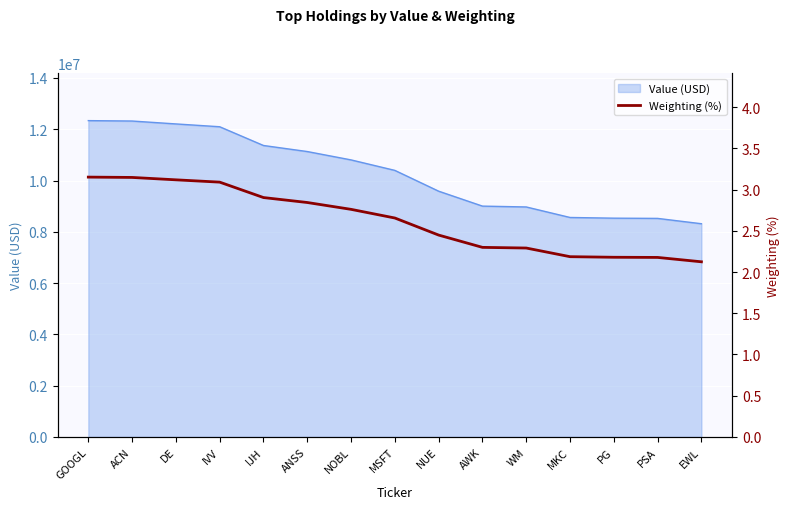

True or false: the data has more than 1 interior local peaks.

False